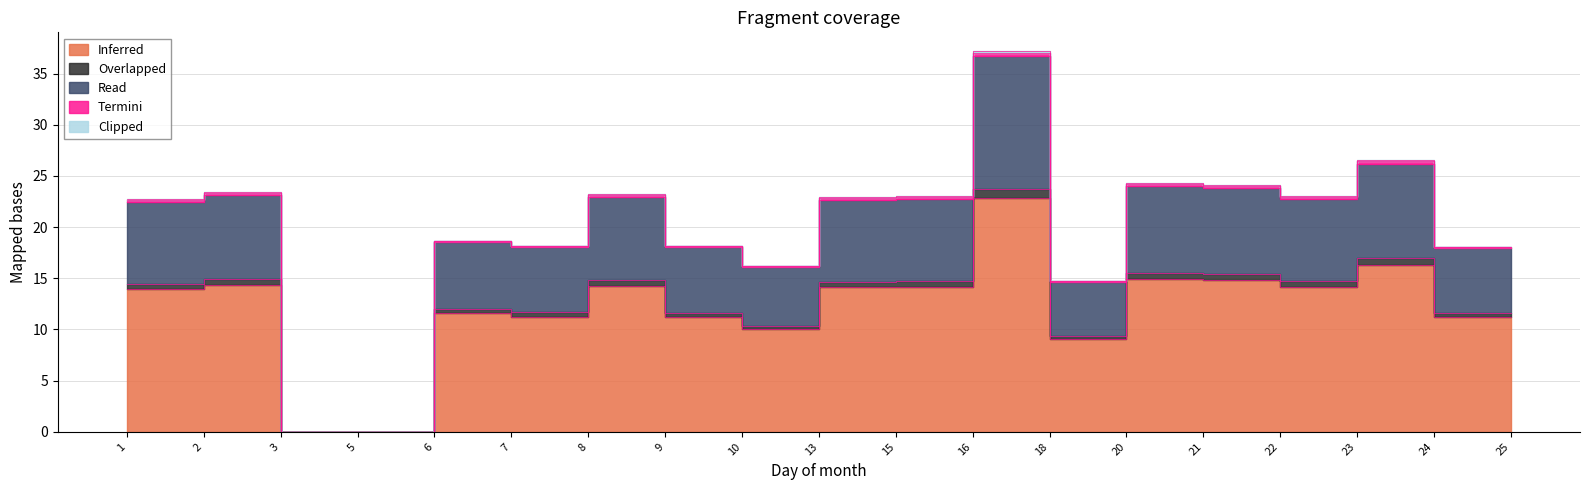

Where is Clipped nearest to the value 0?

3